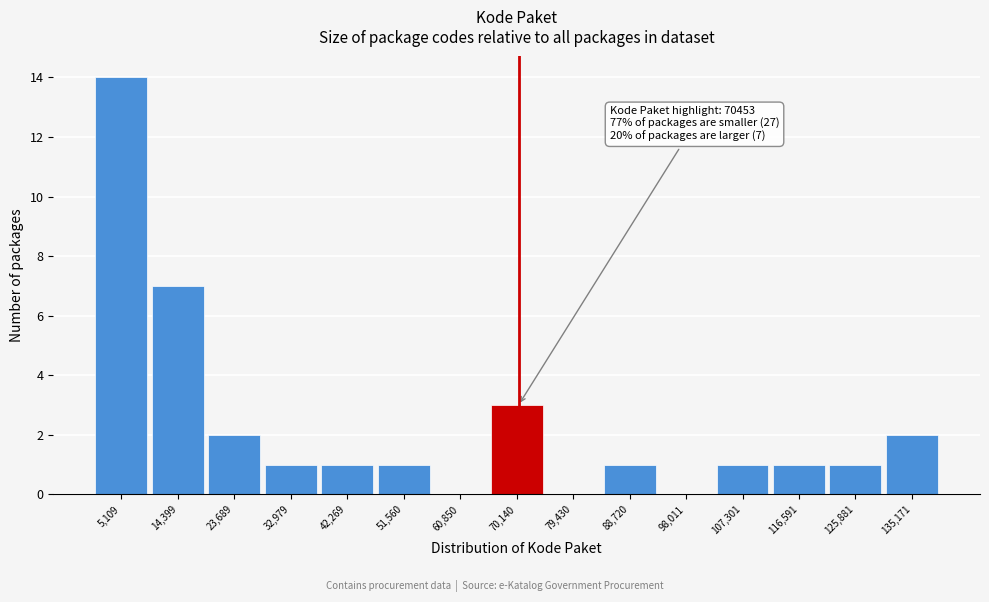

Which range on the x-axis has the tallest bar?

0 to 10000